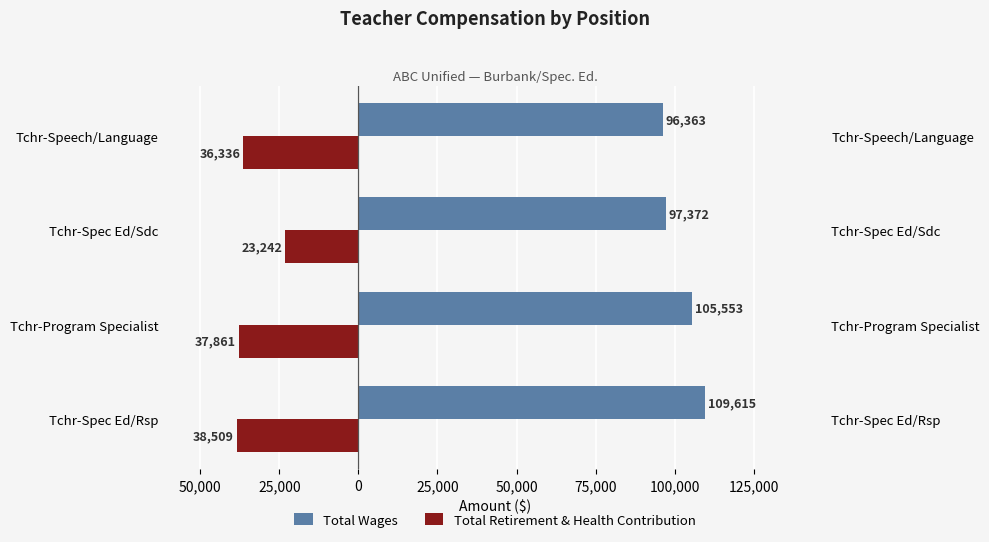

Between Tchr-Program Specialist and Tchr-Spec Ed/Sdc, which series saw the biggest shift?

Total Retirement & Health Contribution